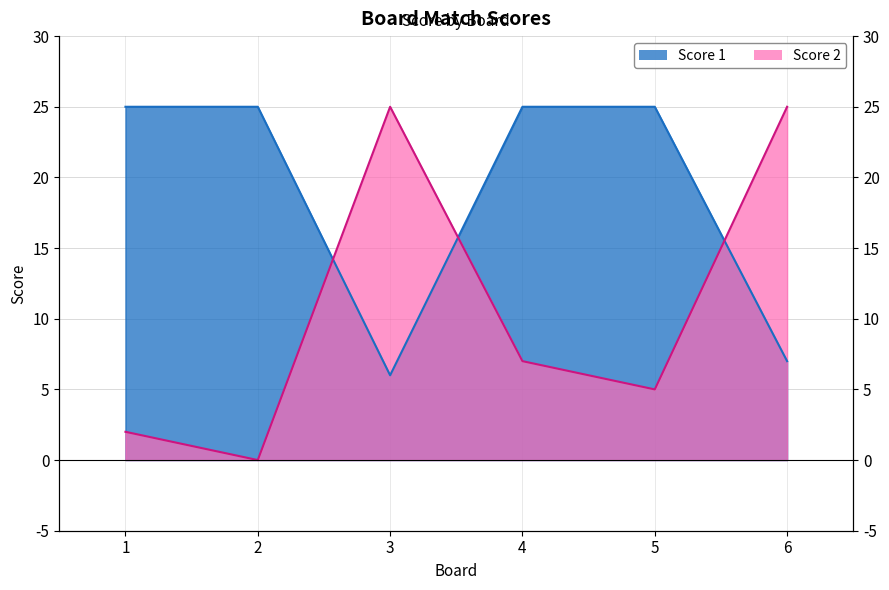

After their last crossing, which series has the higher values: Score 2 or Score 1?

Score 2